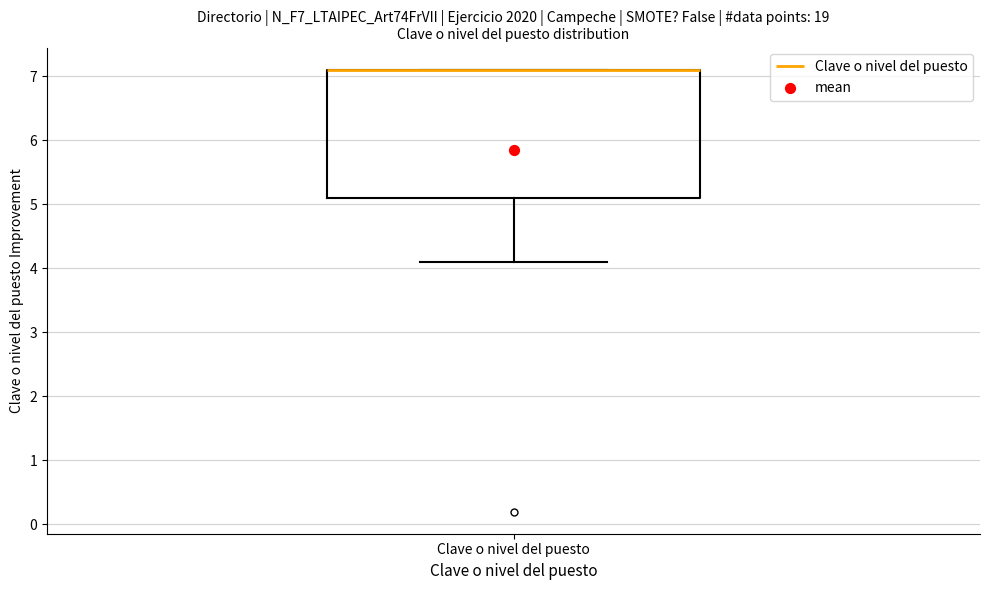

Read this box plot against the y-axis: the position of the median line, the range covered by the box, and the ends of both whiskers. The values are not printed on the chart, so give them approximately, as read against the axis.

median 7.1 (drawn on the box's upper edge), box 5.1 to 7.1, whiskers 4.1 to 7.1